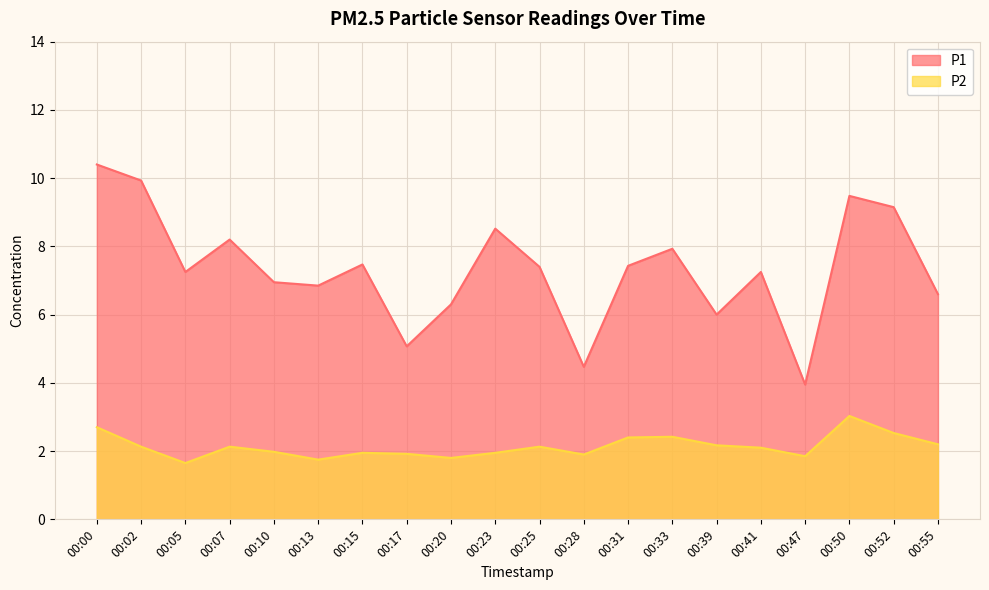

What is the value of the P2 point at the 18th from the left?

3.0